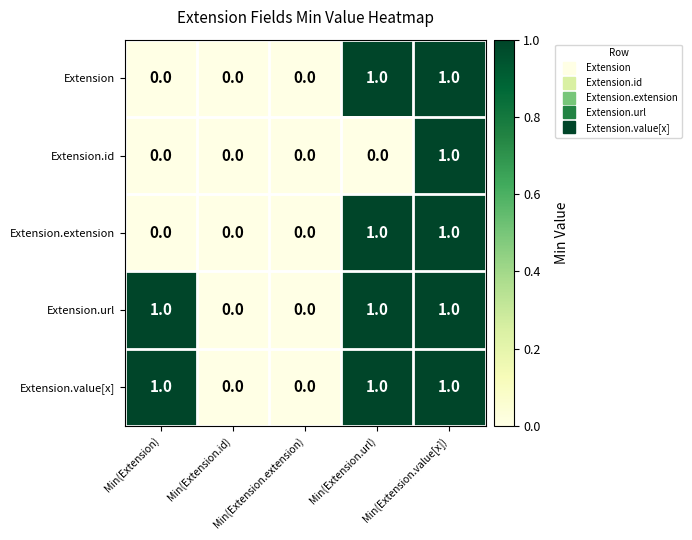

How many Extension.url values are between 0 and 1?

5